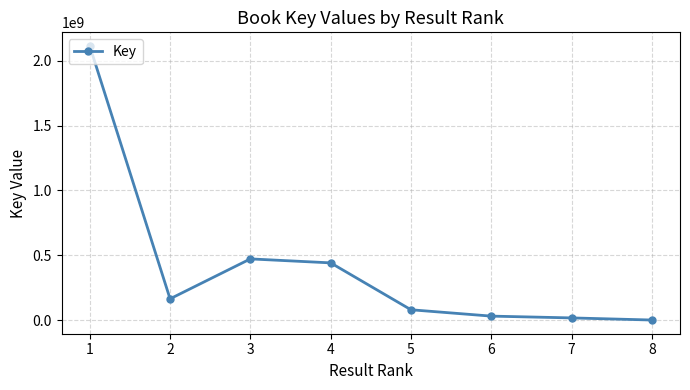

Where is the first local minimum?

2